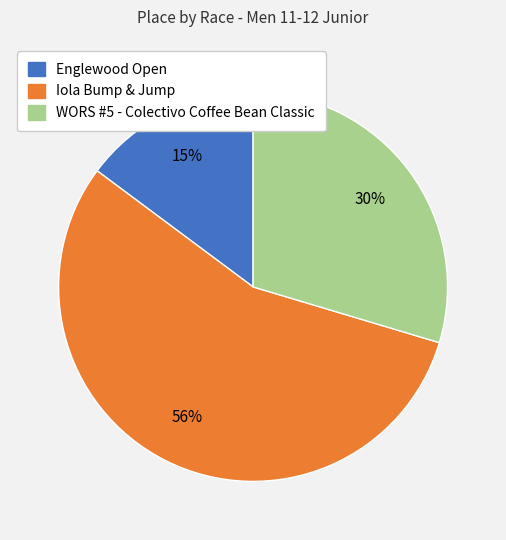

Do WORS #5 - Colectivo Coffee Bean Classic and Englewood Open together represent more than half of the pie?

No